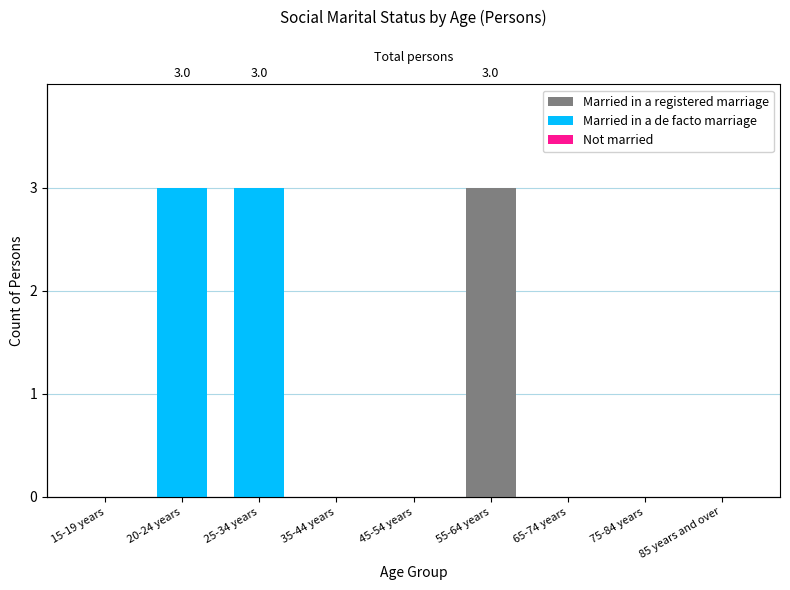

Reading left to right, what are all the values shown in this chart?

Married in a registered marriage: 15-19 years=0	20-24 years=0	25-34 years=0	35-44 years=0	45-54 years=0	55-64 years=3	65-74 years=0	75-84 years=0	85 years and over=0
Married in a de facto marriage: 15-19 years=0	20-24 years=3	25-34 years=3	35-44 years=0	45-54 years=0	55-64 years=0	65-74 years=0	75-84 years=0	85 years and over=0
Not married: 15-19 years=0	20-24 years=0	25-34 years=0	35-44 years=0	45-54 years=0	55-64 years=0	65-74 years=0	75-84 years=0	85 years and over=0